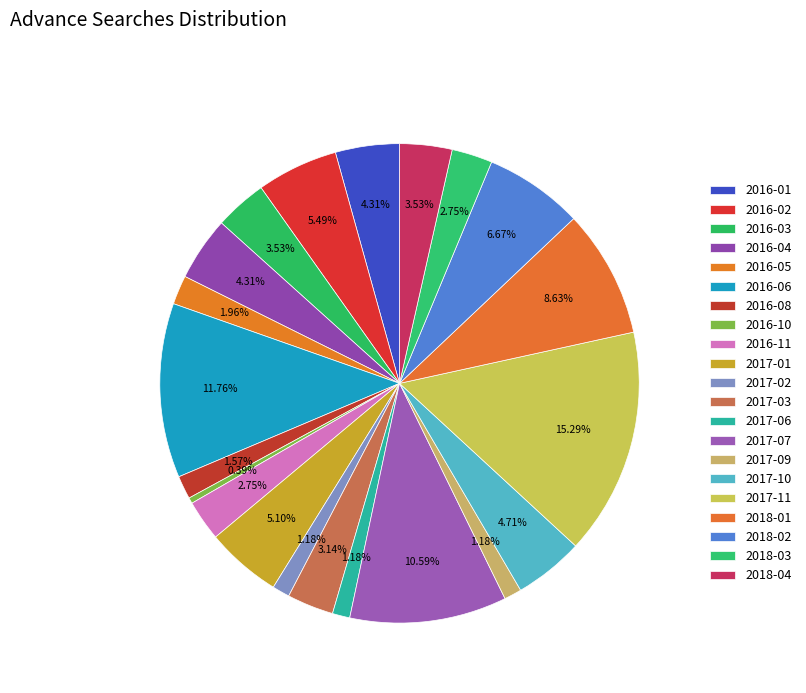

Count the number of slices in the pie.

21